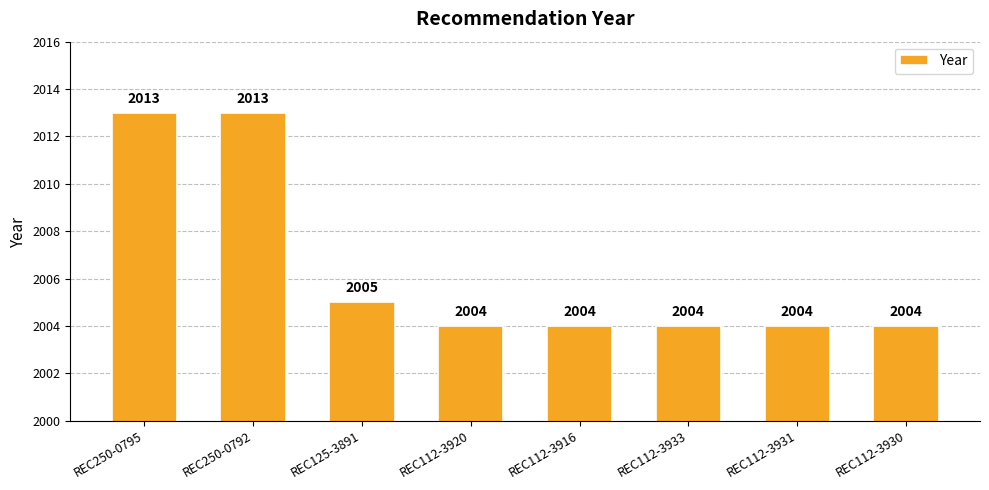

What is the ratio of the value at REC112-3920 to the value at REC250-0795?

1.0